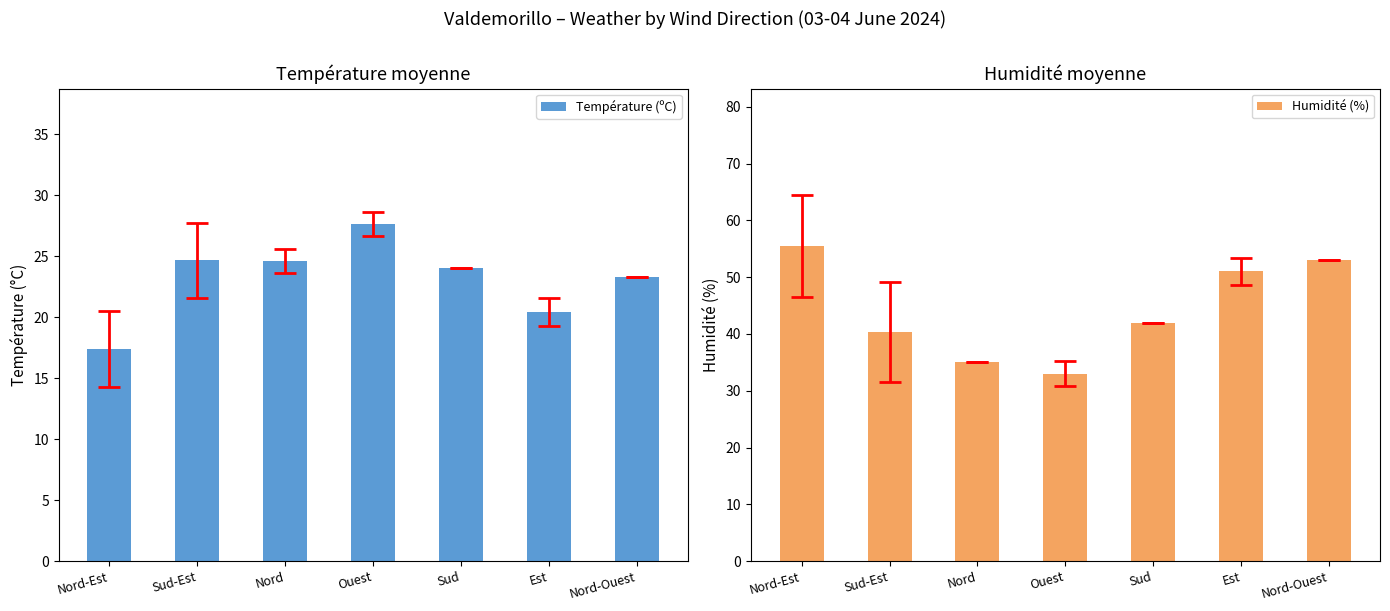

Reading left to right, extract all data points from this chart.

Température (ºC): Nord-Est=17.4	Sud-Est=24.7	Nord=24.6	Ouest=27.7	Sud=24.0	Est=20.4	Nord-Ouest=23.3
Humidité (%): Nord-Est=55.5	Sud-Est=40.3	Nord=35.0	Ouest=33.0	Sud=42.0	Est=51.0	Nord-Ouest=53.0